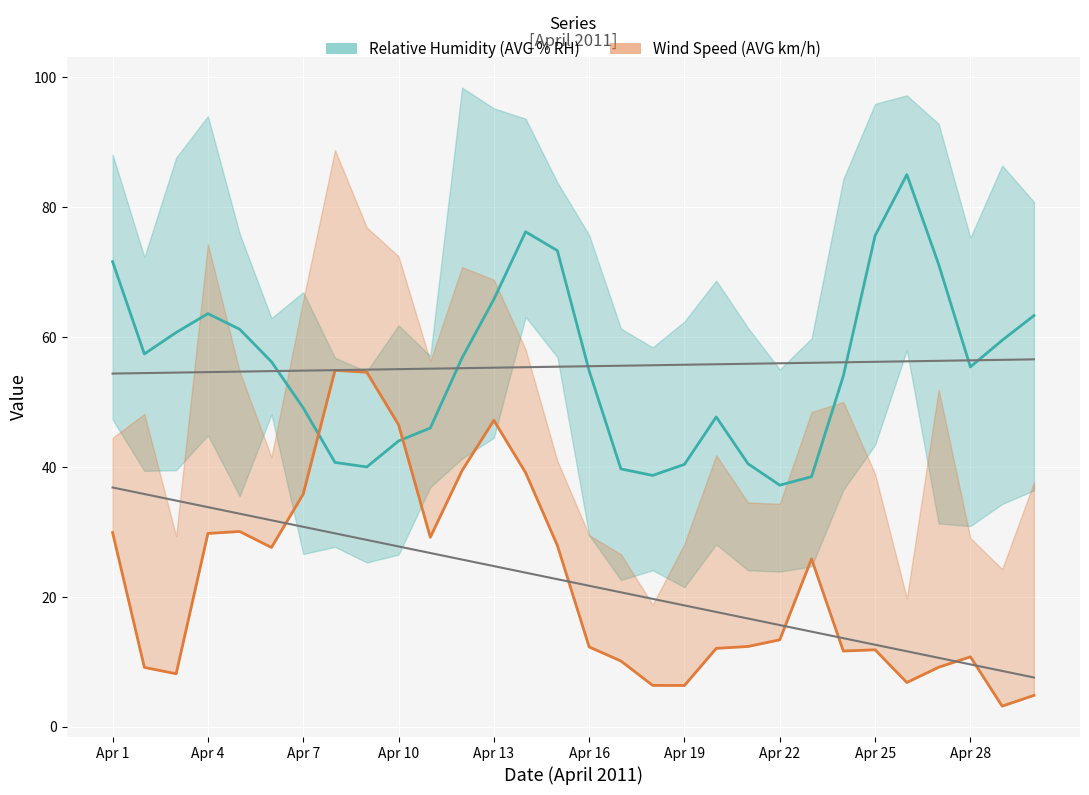

Between Apr 17 and Apr 2, which is larger?

Apr 2